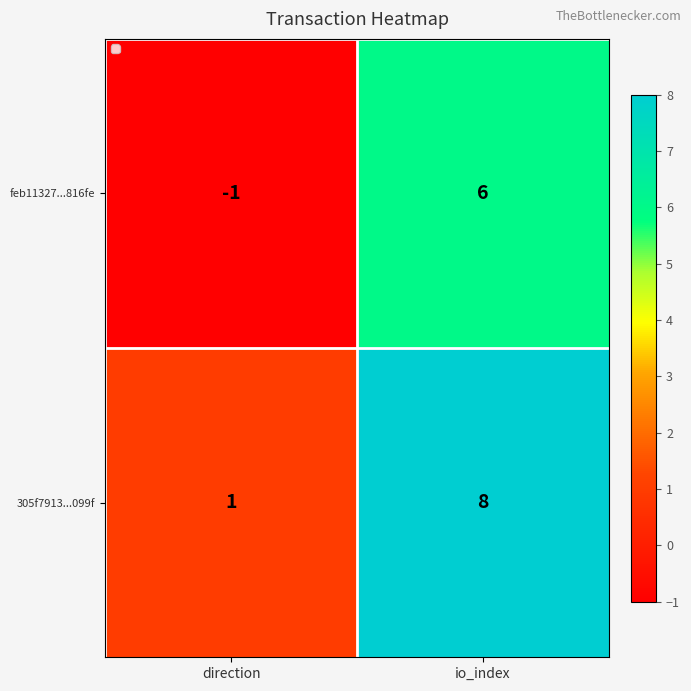

Where is 305f7913...099f nearest to the value 4?

direction